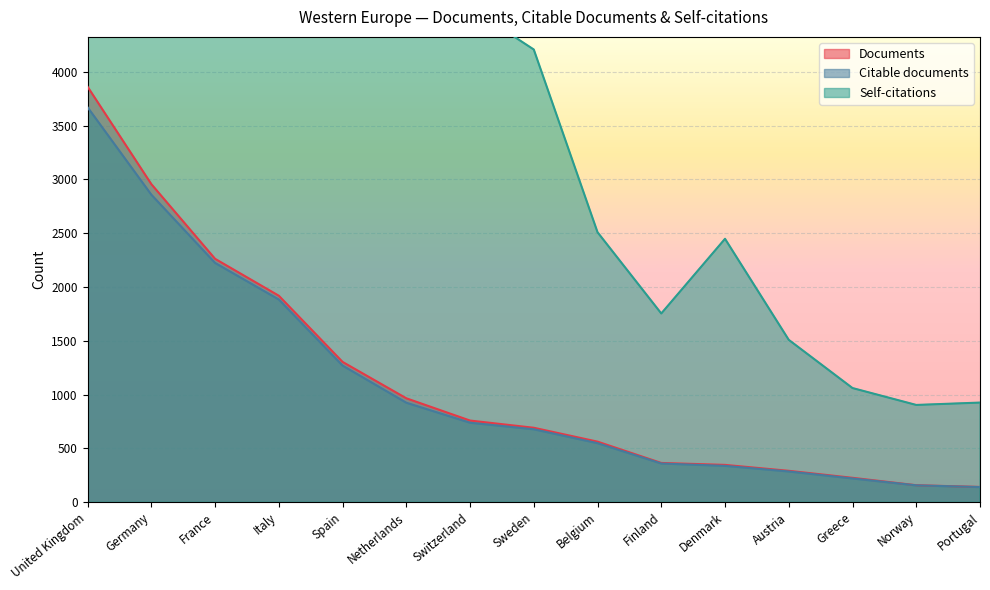

Reading left to right, list all the values displayed in this chart.

Documents: United Kingdom=3861	Germany=2956	France=2262	Italy=1919	Spain=1304	Netherlands=966	Switzerland=759	Sweden=692	Belgium=563	Finland=365	Denmark=347	Austria=292	Greece=227	Norway=158	Portugal=142
Citable documents: United Kingdom=3670	Germany=2858	France=2224	Italy=1884	Spain=1270	Netherlands=925	Switzerland=739	Sweden=678	Belgium=549	Finland=360	Denmark=338	Austria=286	Greece=221	Norway=157	Portugal=141
Self-citations: United Kingdom=29014	Germany=23107	France=14532	Italy=15062	Spain=8238	Netherlands=5921	Switzerland=4595	Sweden=4207	Belgium=2509	Finland=1754	Denmark=2448	Austria=1509	Greece=1061	Norway=904	Portugal=926